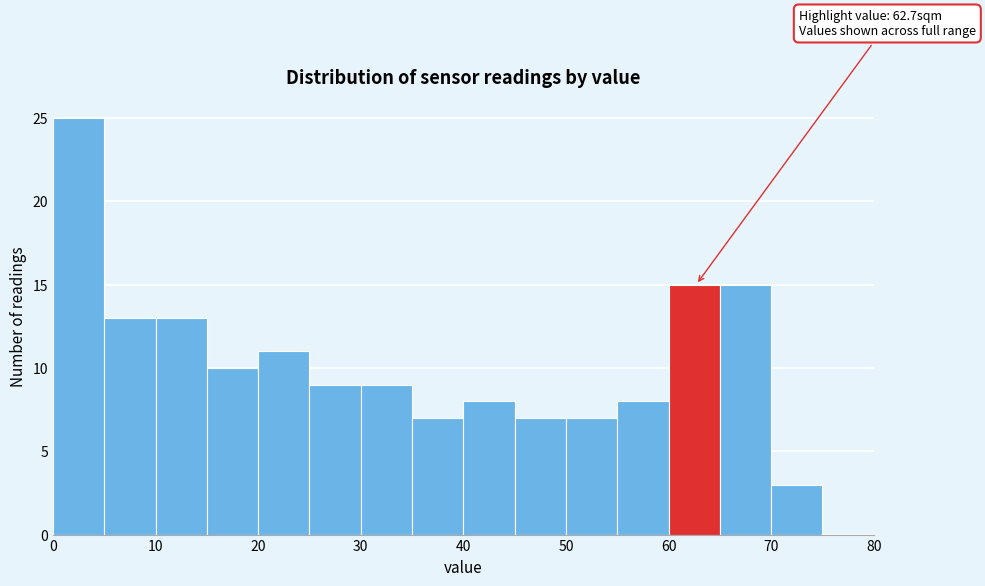

Over which range of the x-axis is the bar tallest?

0 to 5